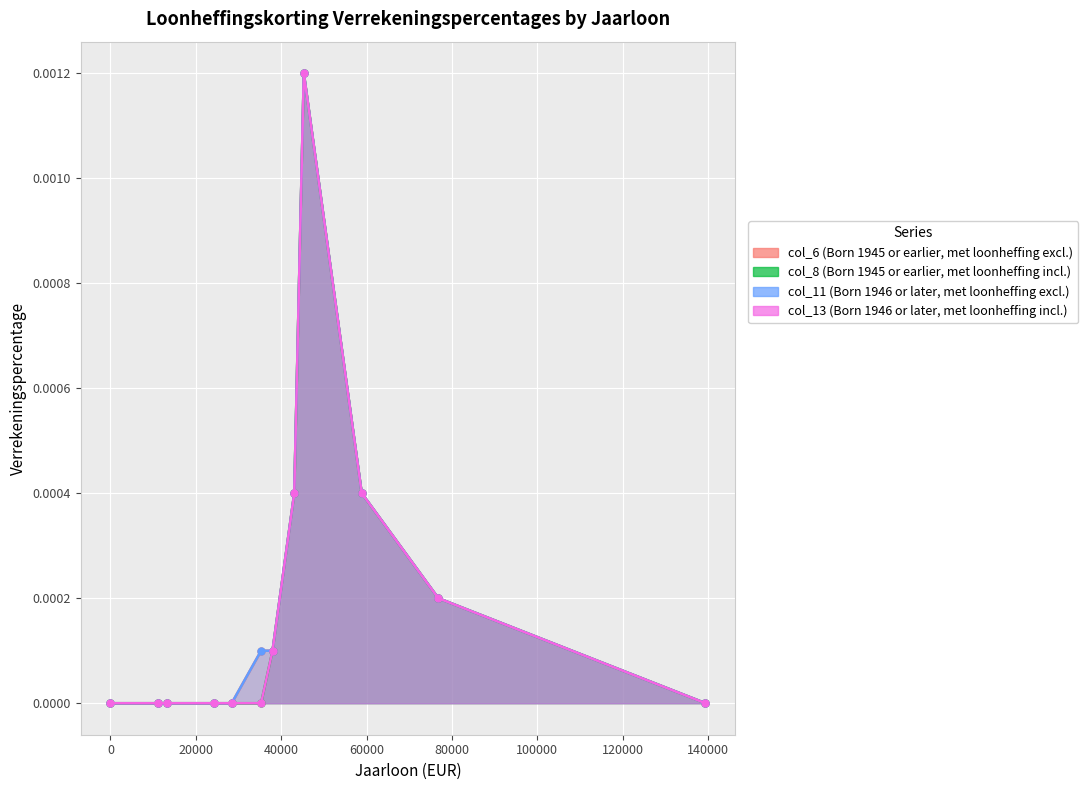

True or false: col_6 (Born 1945 or earlier, met loonheffing excl.) has a value of -0.0 at 28407.0.

False